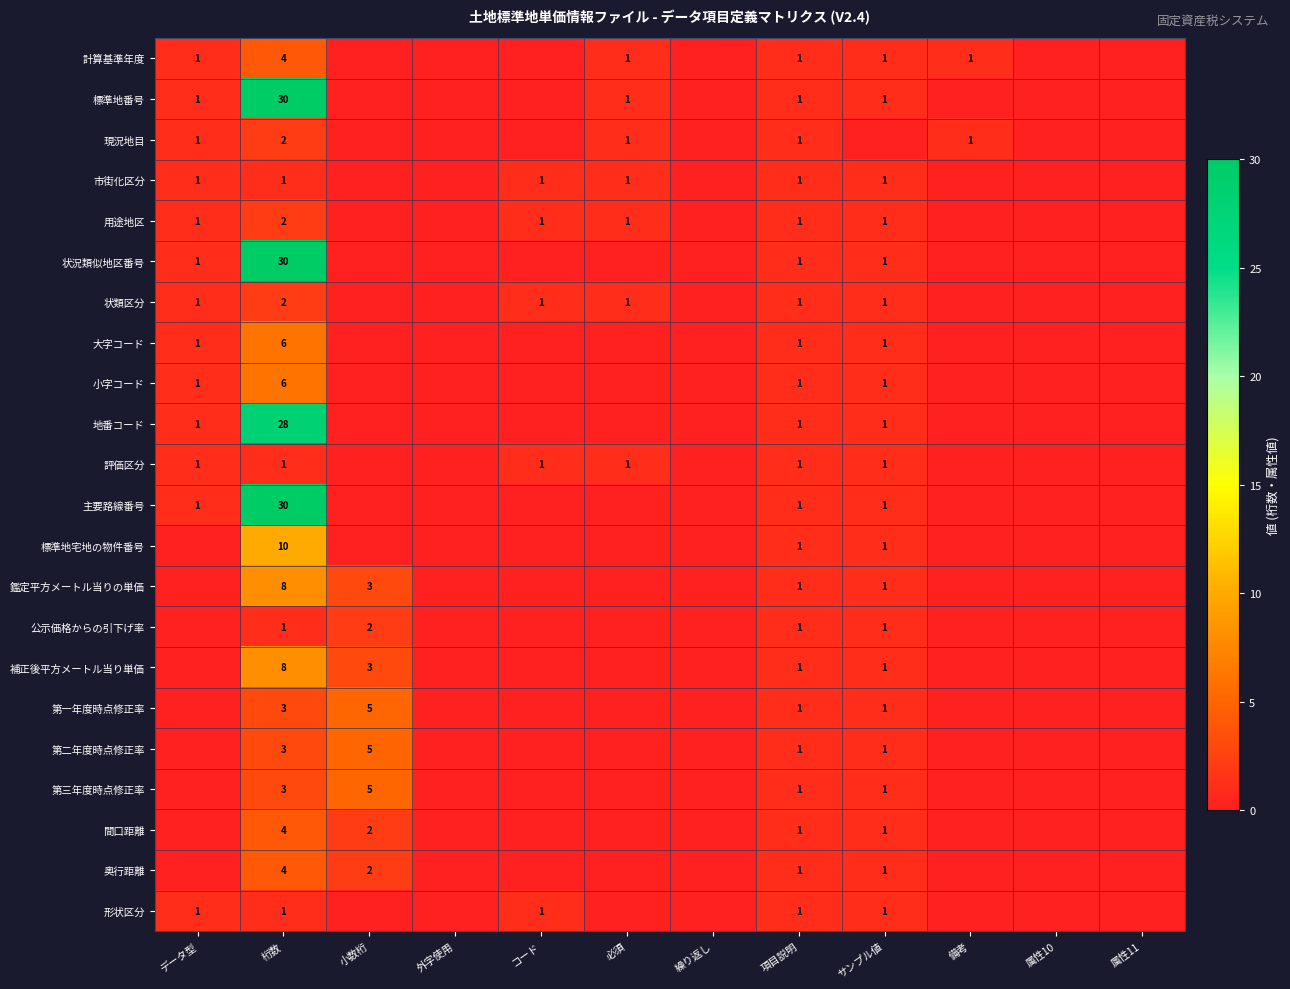

True or false: 用途地区 has a value of 1 at データ型.

True